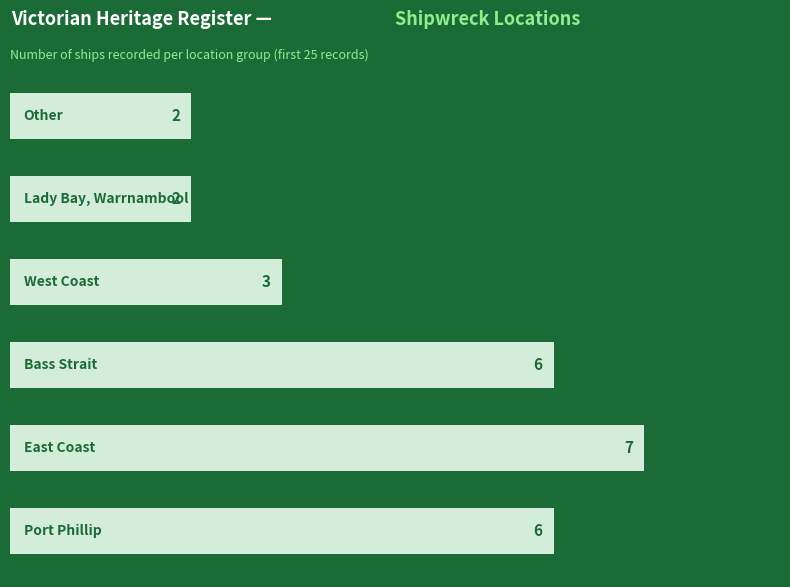

How many values are between 2 and 6?

5